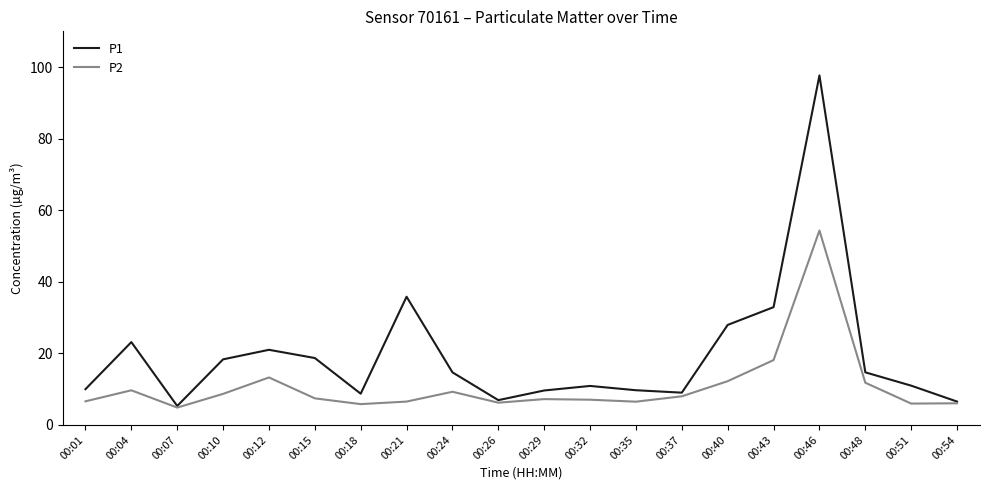

Between 00:04 and 00:46, which series saw the biggest shift?

P1